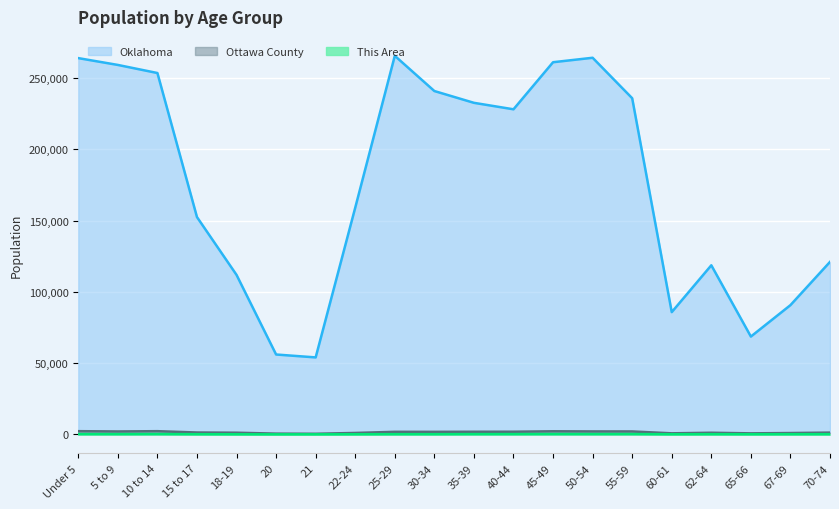

Reading left to right, what are all the values shown in this chart?

This Area: 210	191	231	132	75	37	46	97	158	149	201	205	231	220	231	94	144	108	134	144
Ottawa County: 2249	2046	2247	1314	1170	524	426	1003	1794	1775	1837	1860	2170	2069	2056	740	1150	715	947	1248
Oklahoma: 264126	259336	253664	152540	111944	56068	54032	159142	265737	241018	232742	228195	261242	264369	235969	85815	118698	68668	90724	121075